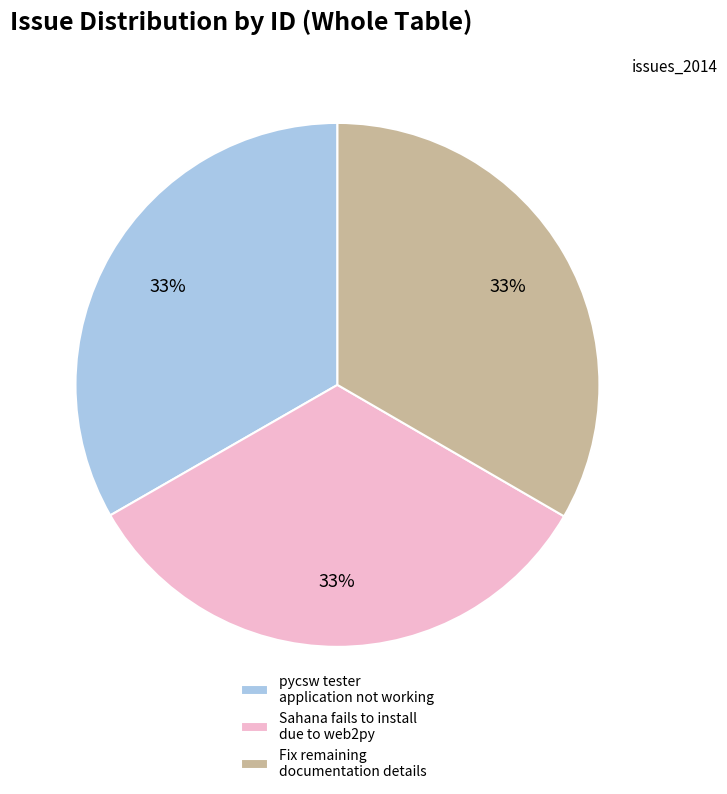

To the nearest percent, what is the average slice percentage?

33%